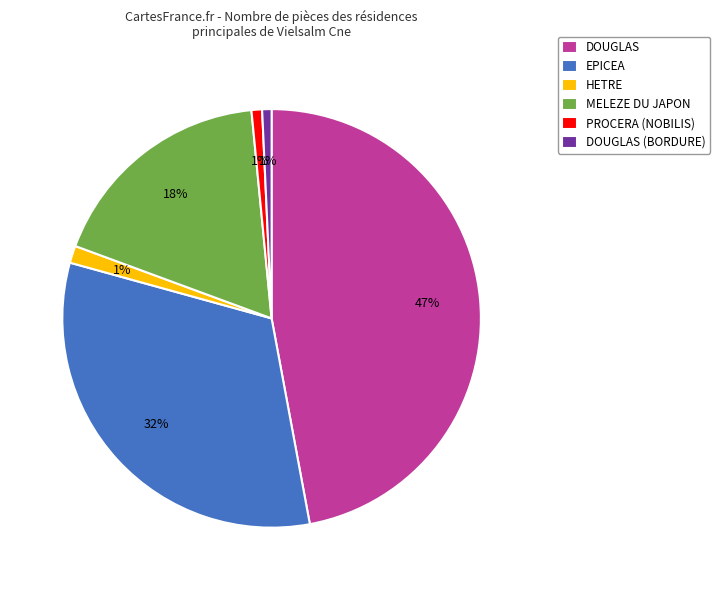

To the nearest percent, what is the average slice percentage?

17%